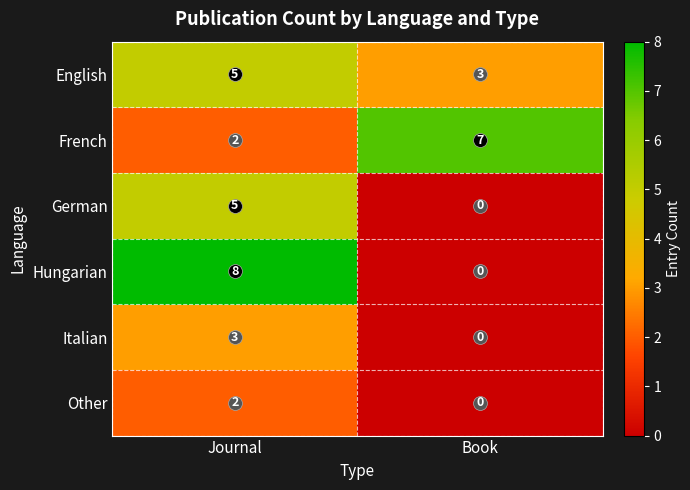

At which label is German closest to 2?

Book